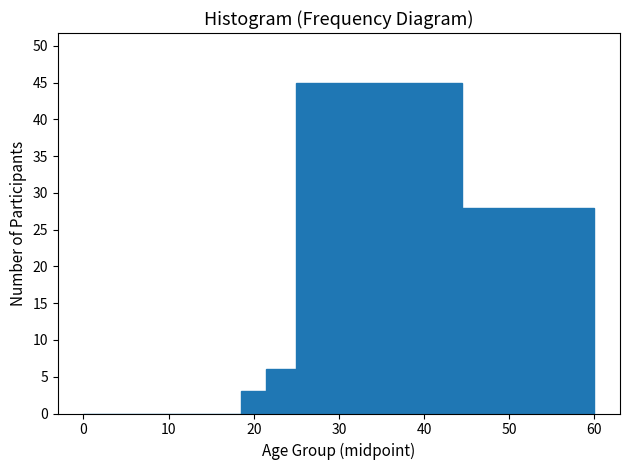

Around what value on the x-axis is the tallest bar? Give the approximate position of its centre, as read against the axis.

35